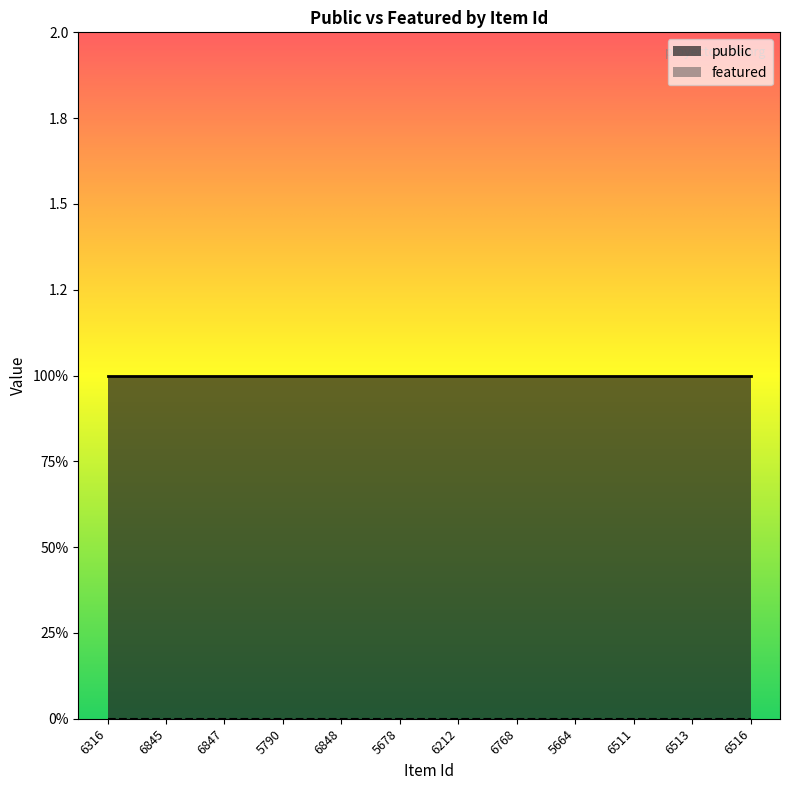

True or false: public has a value of 0 at 5790.

False